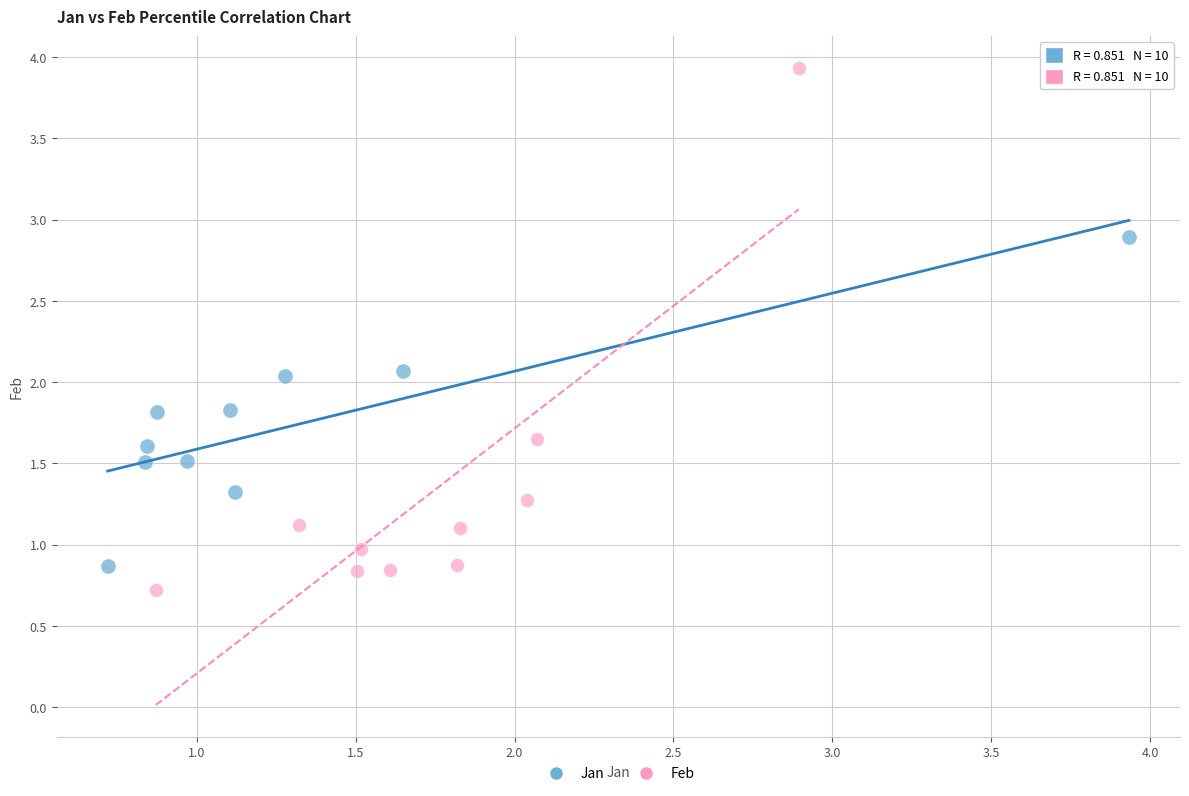

Which series contains the highest Y value?

Feb